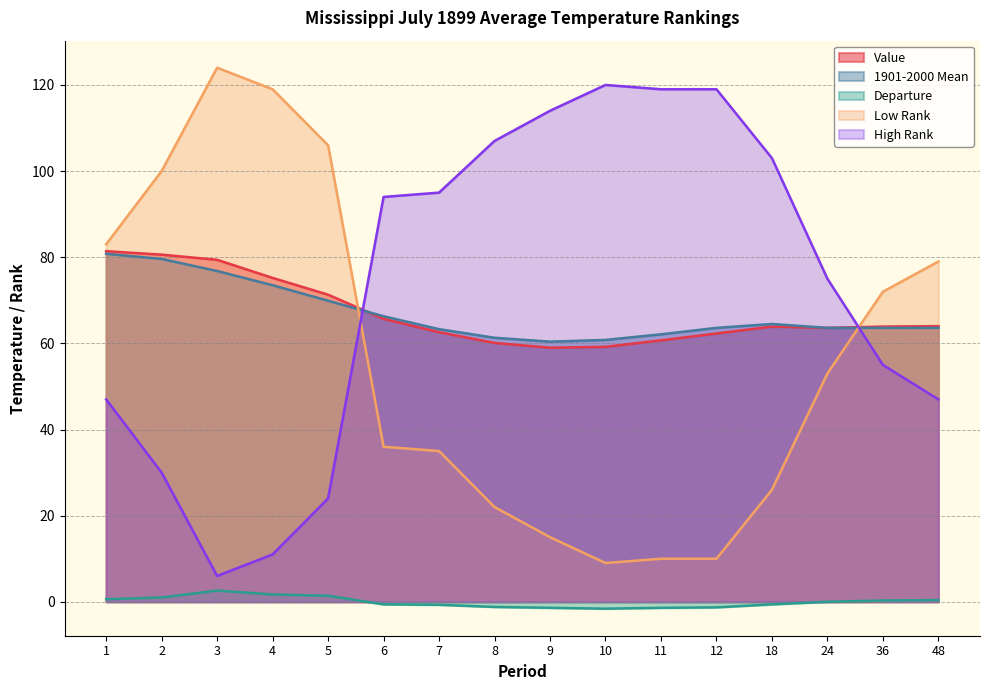

How many lines are shown in the chart?

5